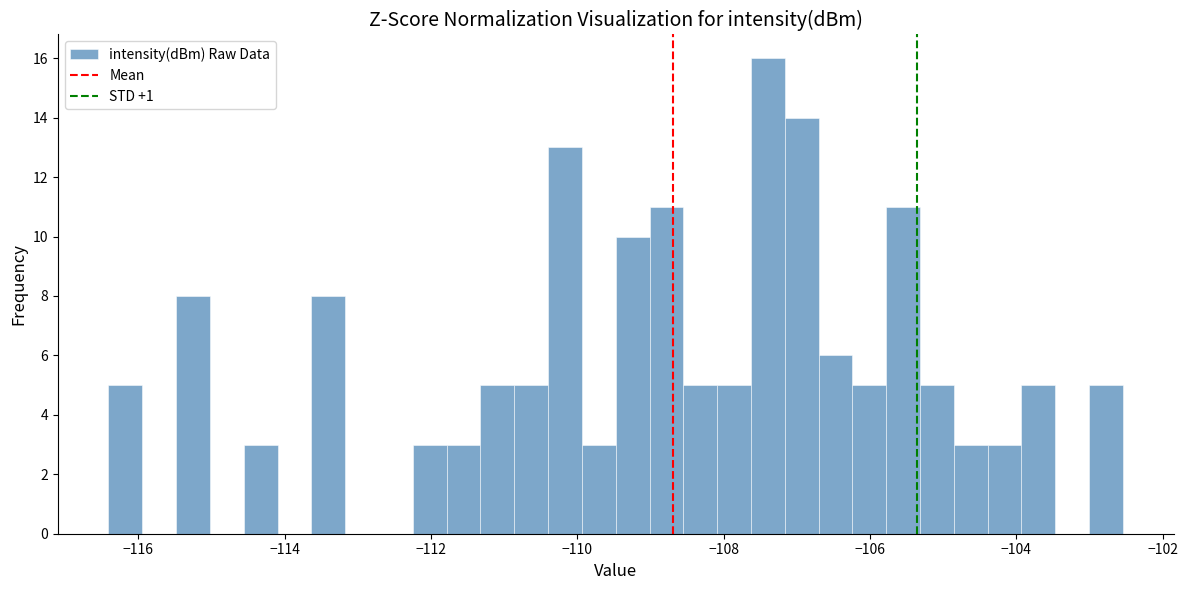

Around what value on the x-axis is the tallest bar? Give the approximate position of its centre, as read against the axis.

-107.4